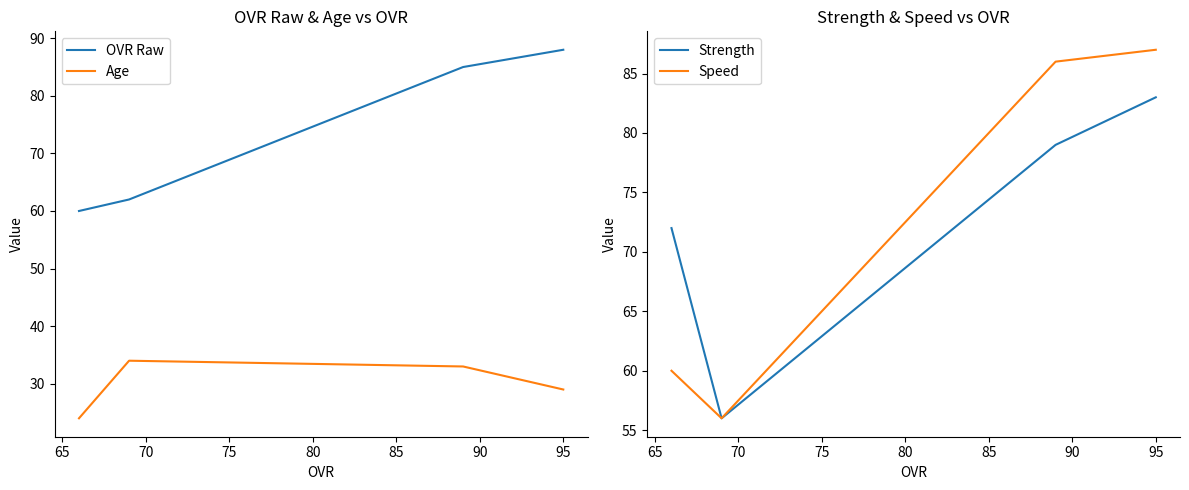

True or false: OVR Raw and Age cross at least once.

False